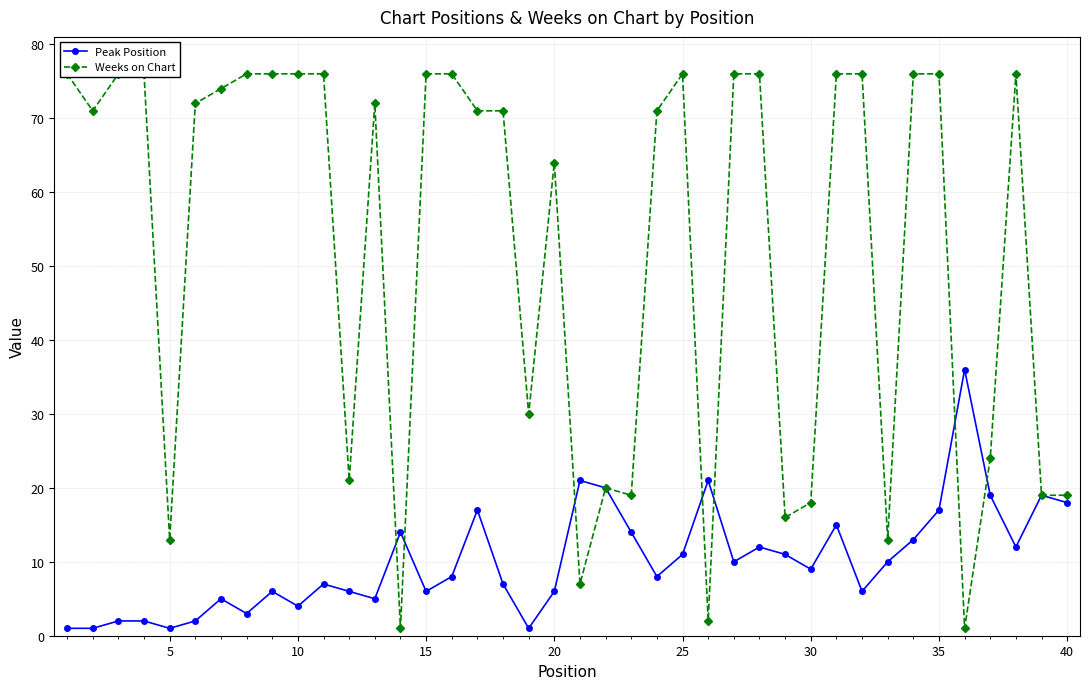

How many interior local peaks does the Peak Position series have?

11